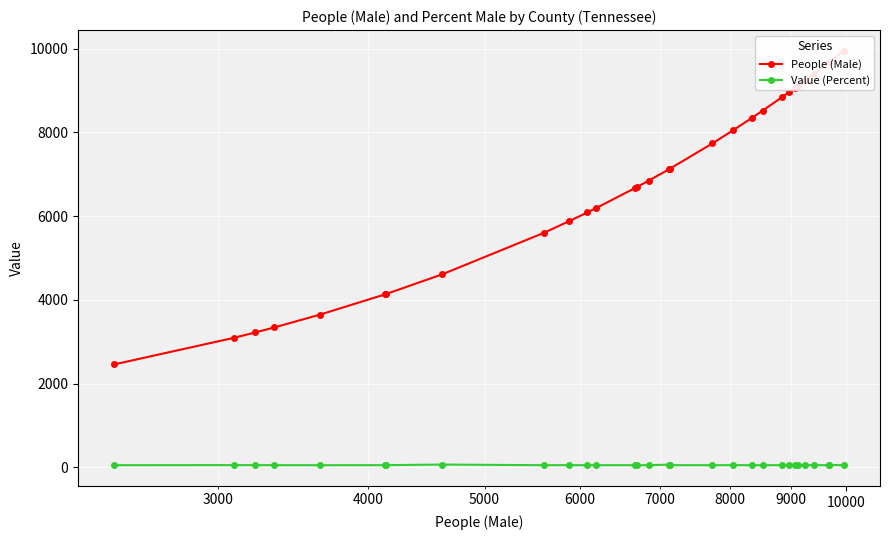

True or false: Value (Percent) has more than 2 points higher than both neighbors.

True